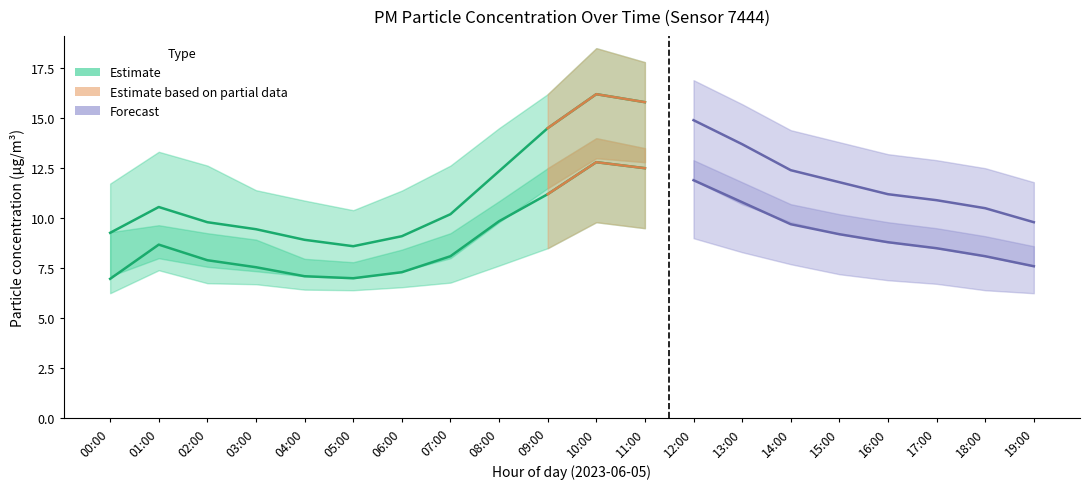

What is the difference between the highest and lowest values at 13:00?

7.4